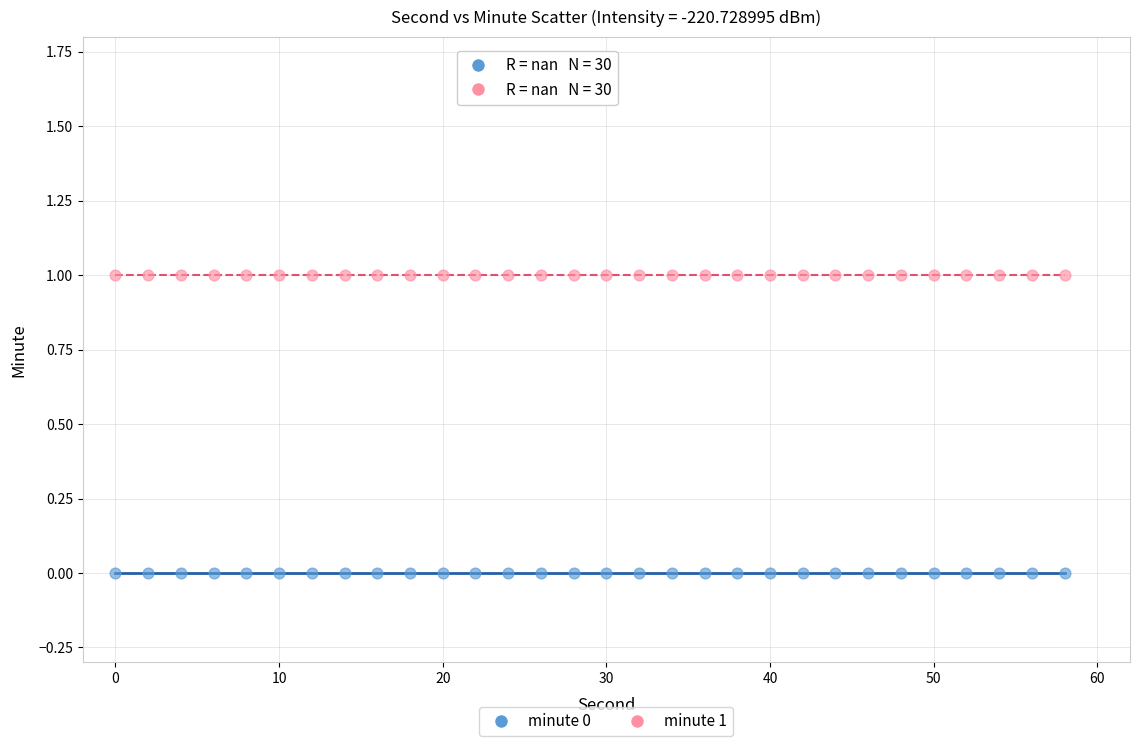

Which series contains the highest Y value?

minute 1